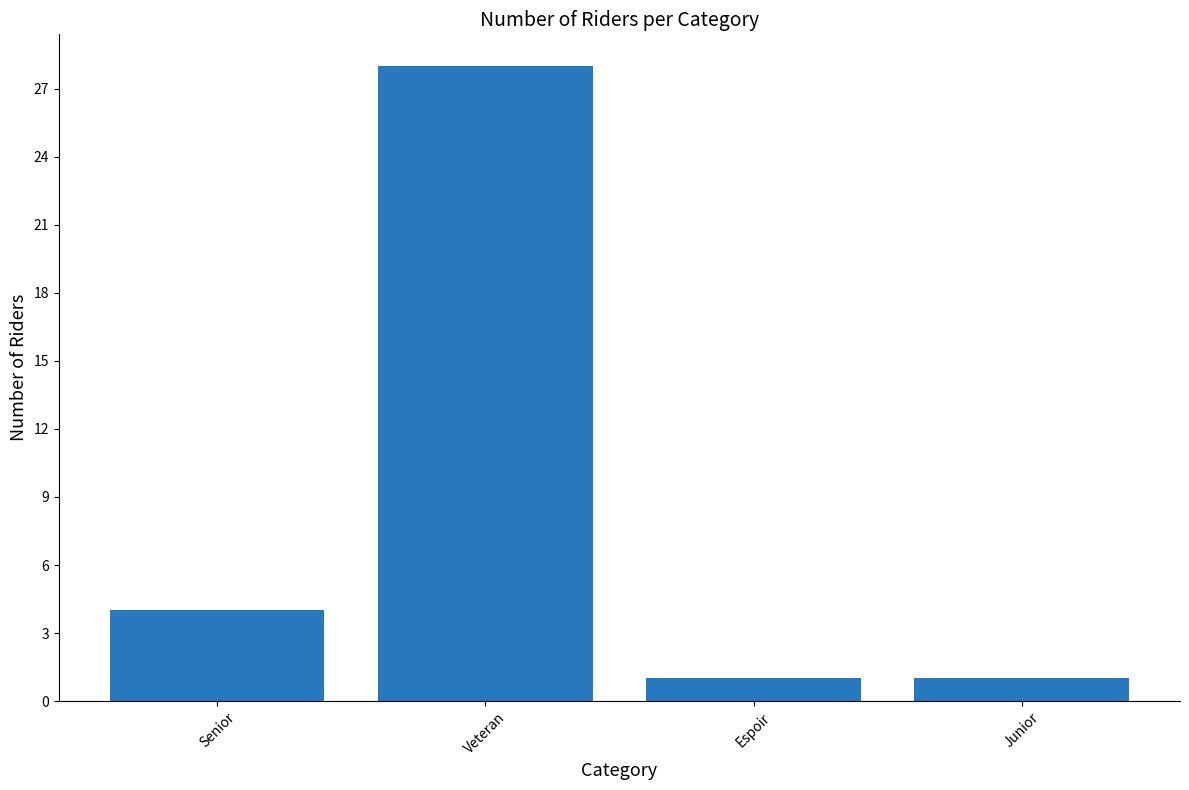

Reading right to left, list all the values displayed in this chart.

1	1	28	4